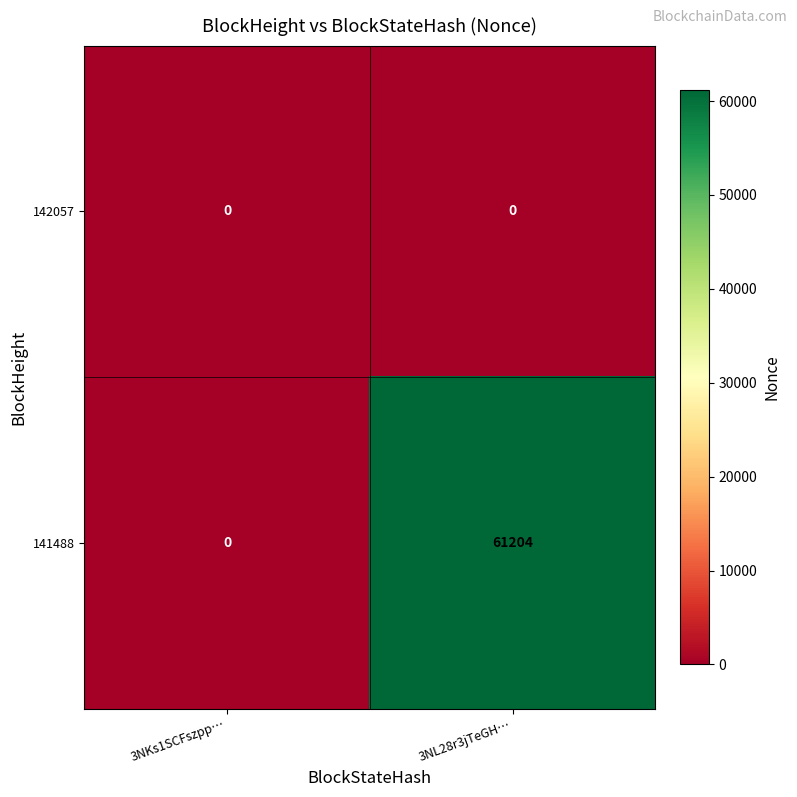

Which series changed the most between 3NKs1SCFszpp… and 3NL28r3jTeGH…?

141488